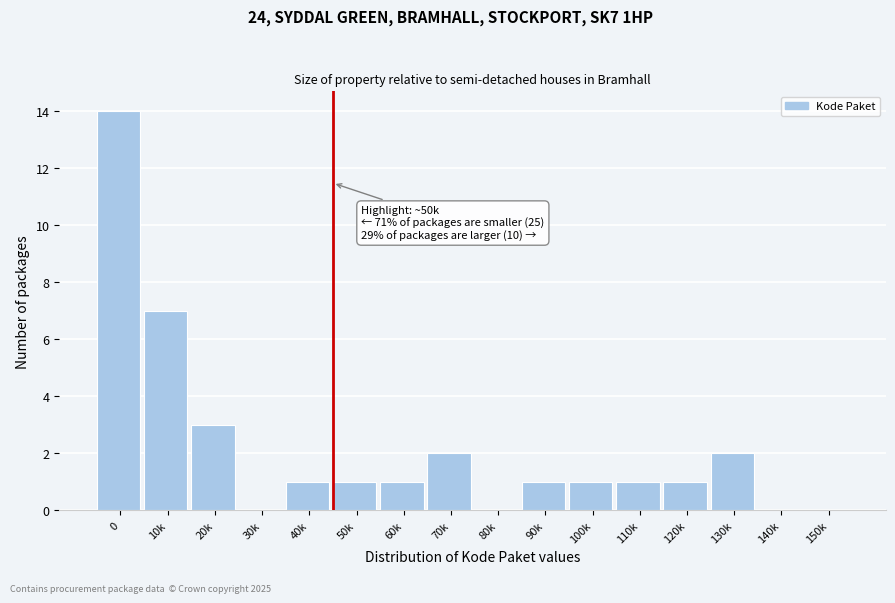

Reading right to left, what are all the values shown in this chart?

150k=0	140k=0	130k=2	120k=1	110k=1	100k=1	90k=1	80k=0	70k=2	60k=1	50k=1	40k=1	30k=0	20k=3	10k=7	0=14